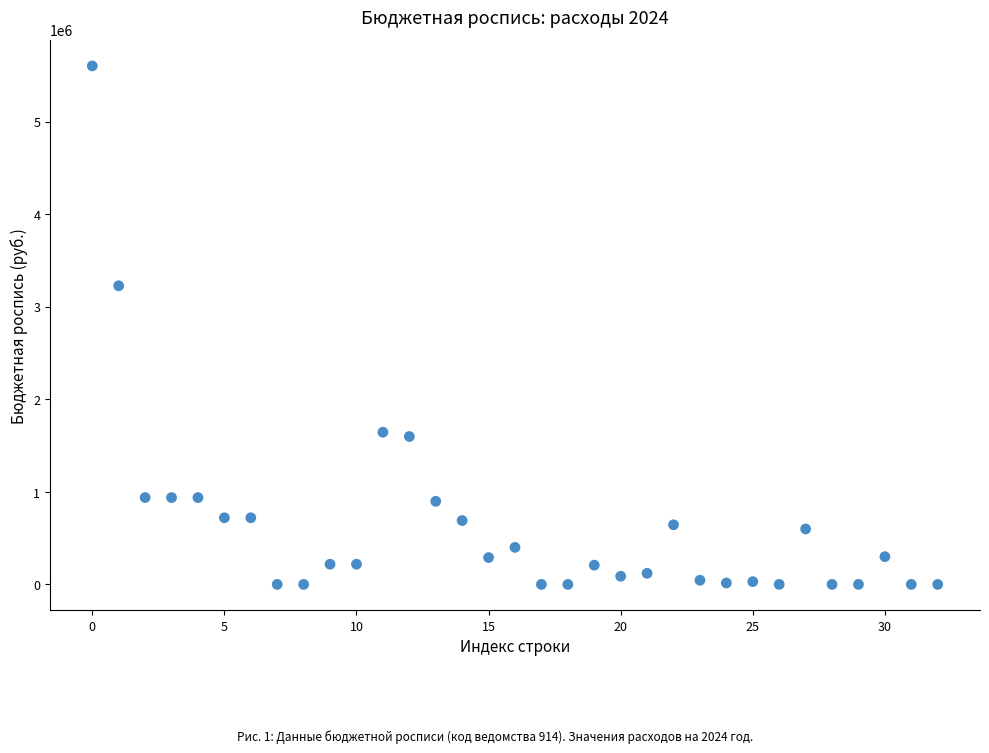

What Y value in the scatter plot is closest to 2801020?

3226736.5